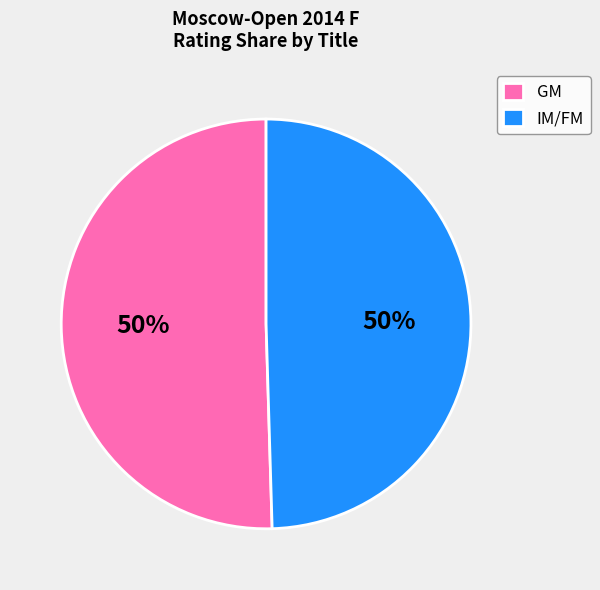

To the nearest percent, what is the combined percentage of IM/FM and GM?

100%